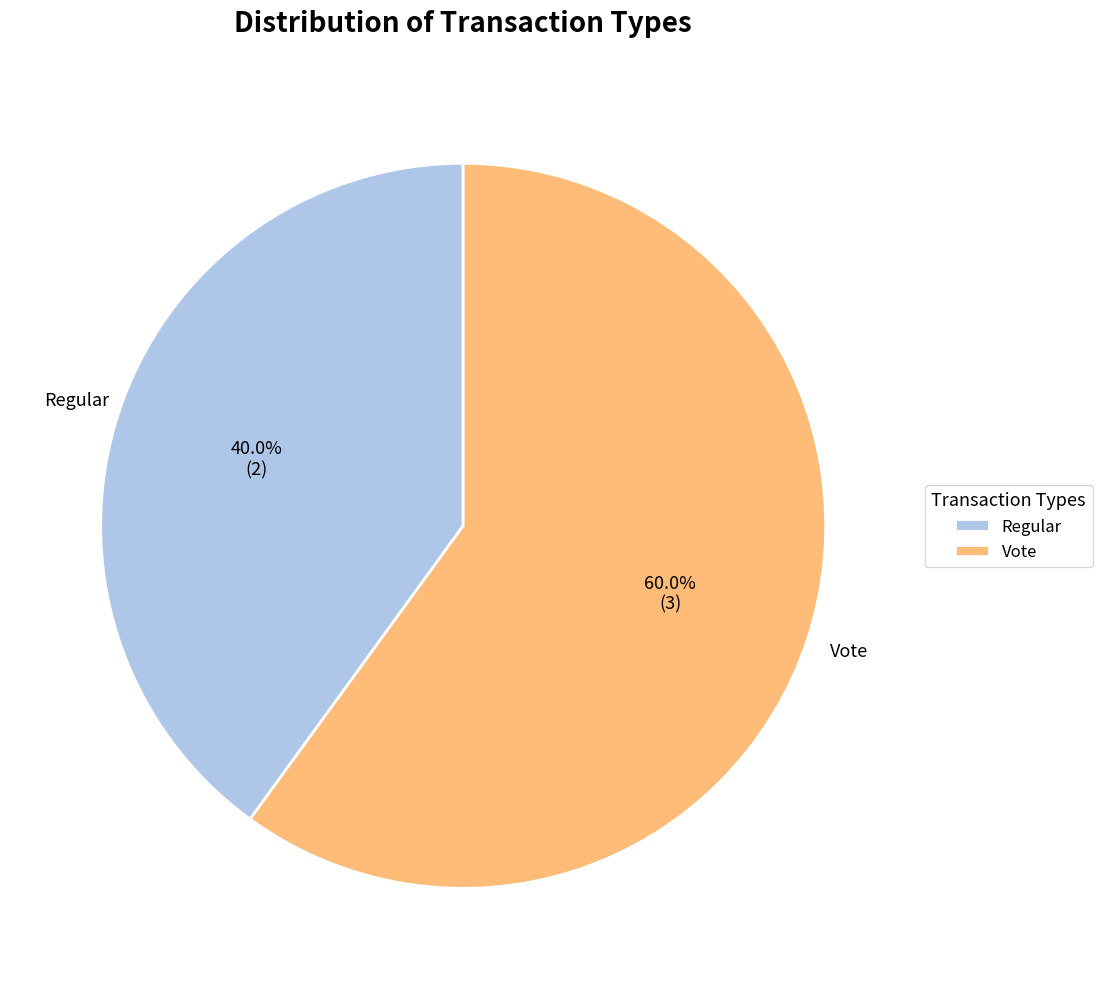

What is the ratio of the value at Regular to the value at Vote?

0.7